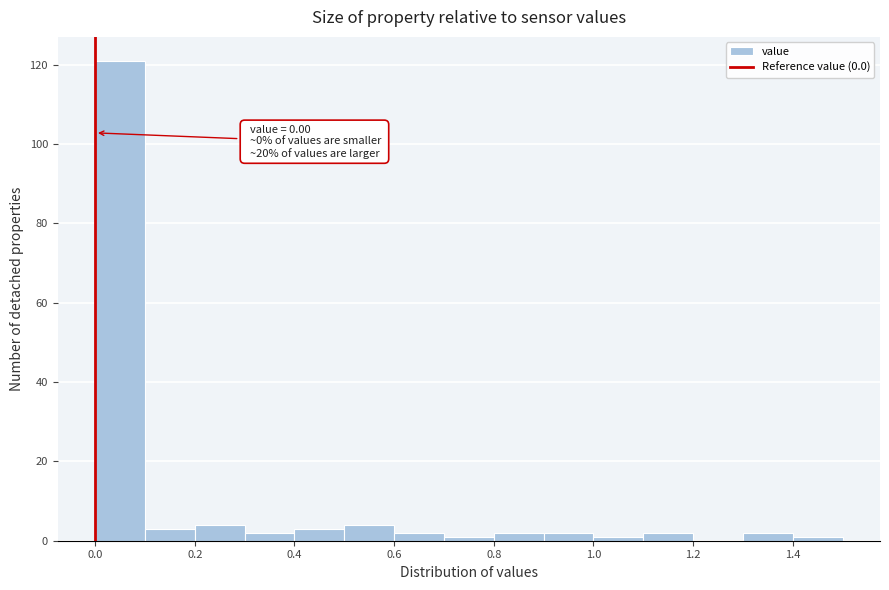

Which range on the x-axis has the tallest bar?

0.0 to 0.1